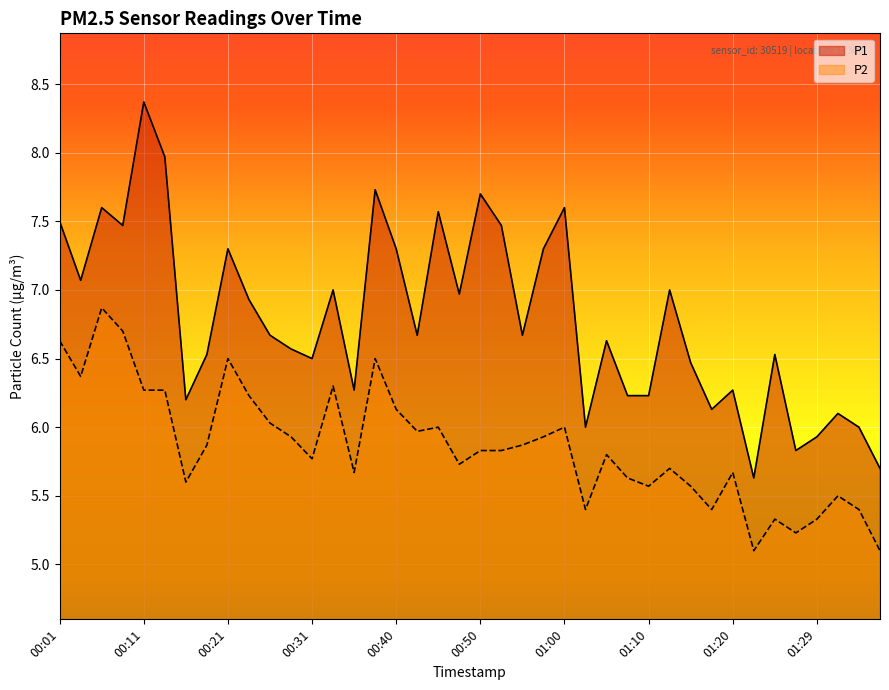

What is the lowest value of the P1 series?

5.6